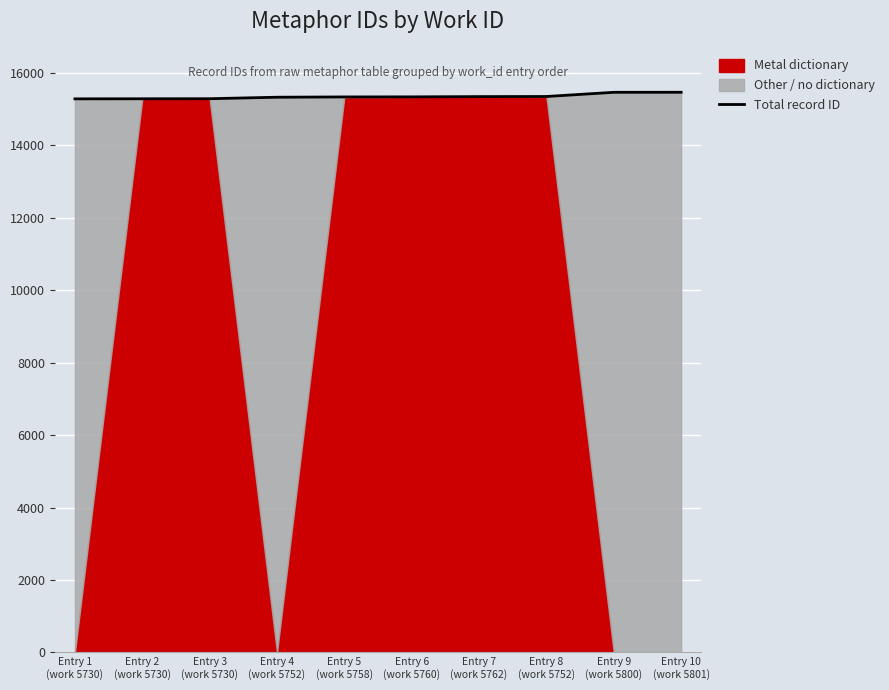

What is the label of the 8th point from the left?

Entry 8
(work 5752)